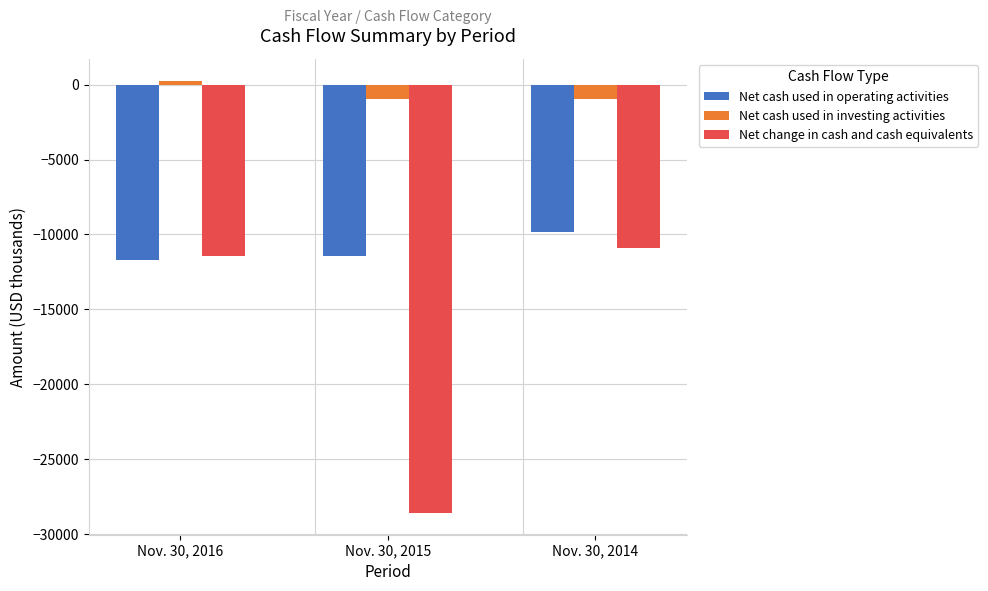

Which series has the widest spread of values?

Net change in cash and cash equivalents